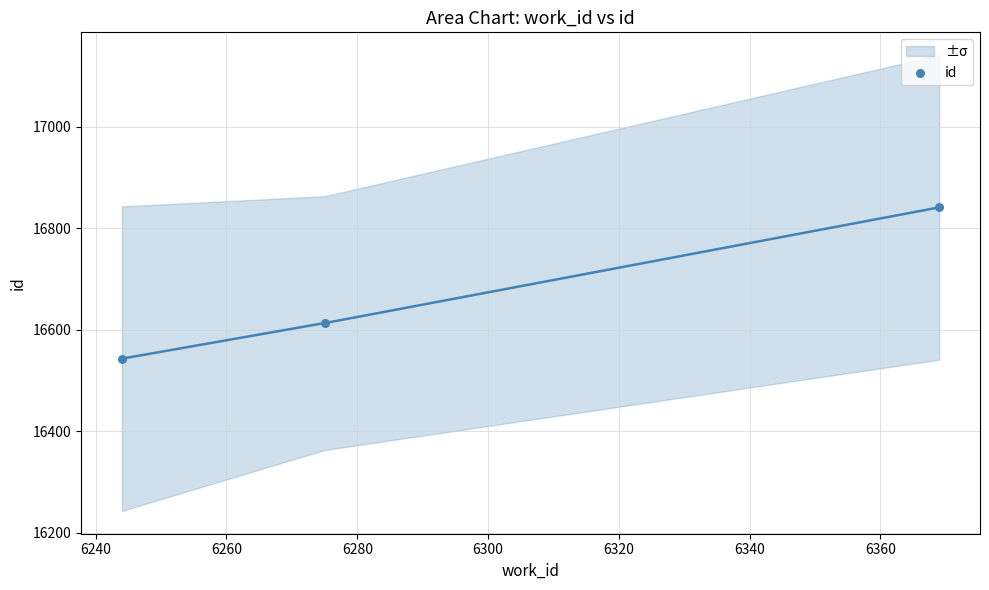

What Y value in the scatter plot is closest to 16692?

16613